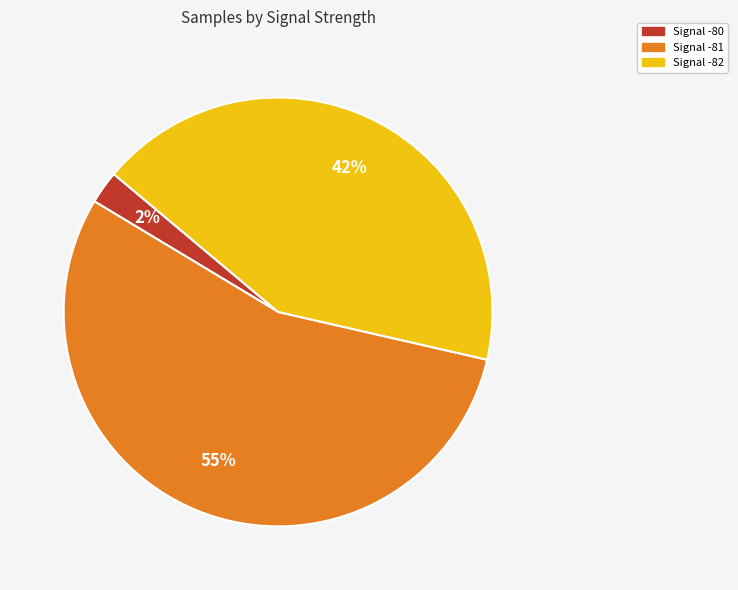

To the nearest percent, what percentage of the pie is Signal -80?

2%